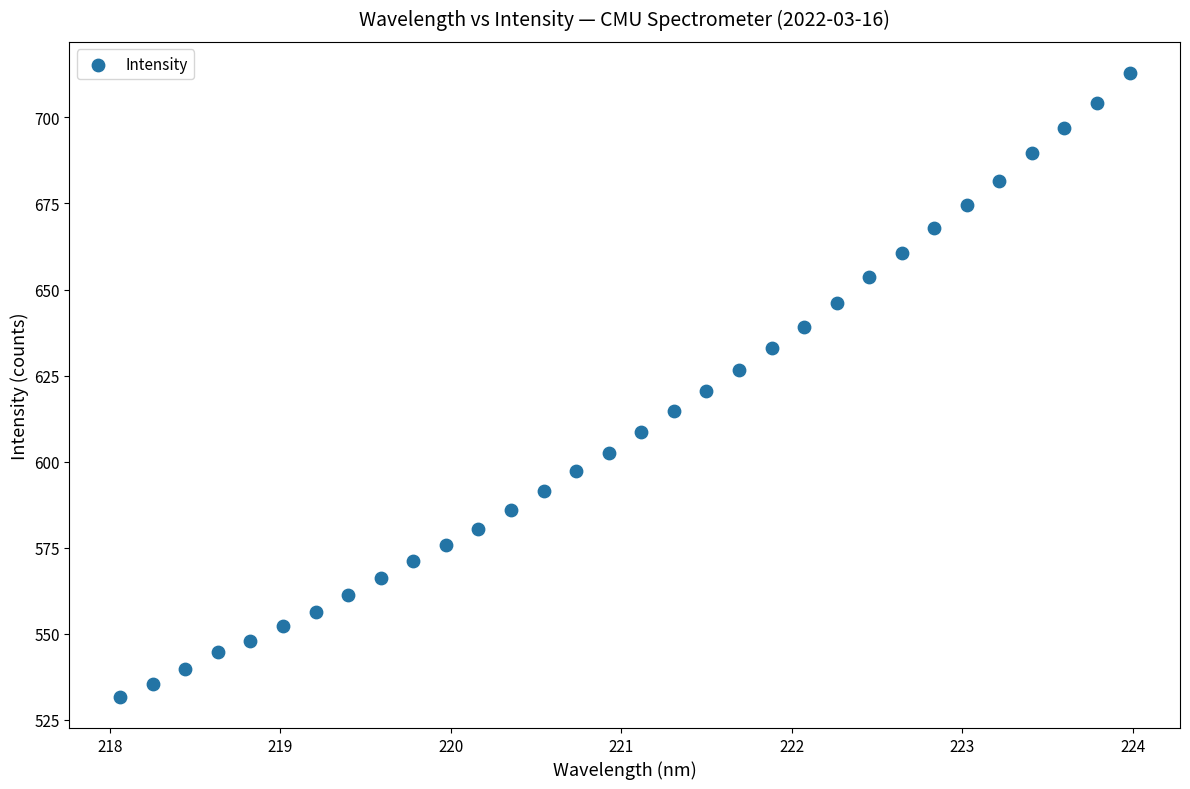

What is the range of X values (max minus min)?

5.9